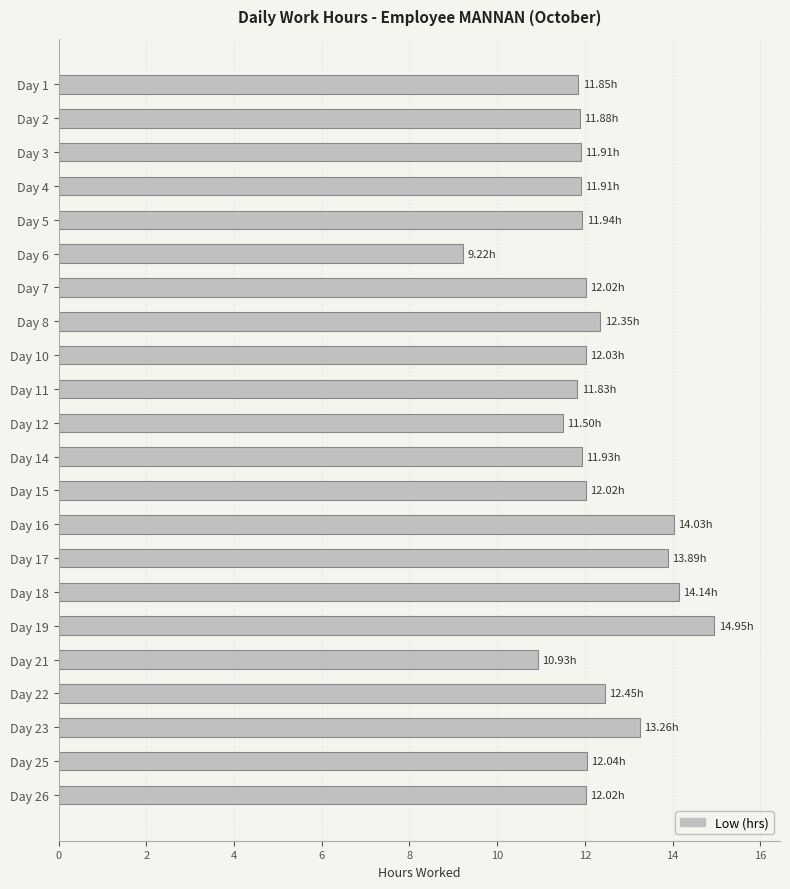

What is the change in value from Day 2 to Day 6?

-2.7